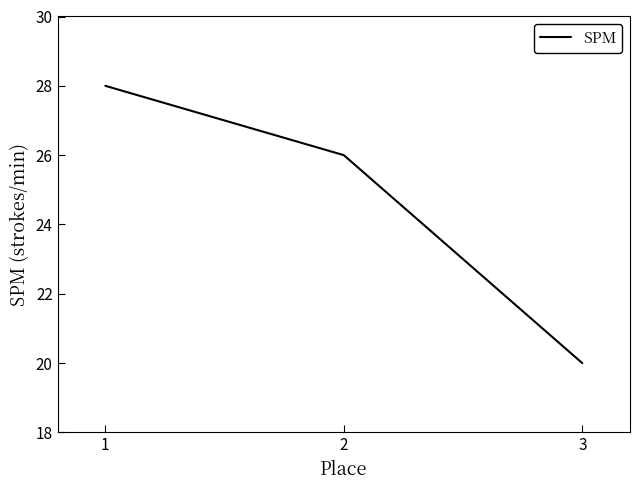

Is it true that the value at 3 is 20?

True